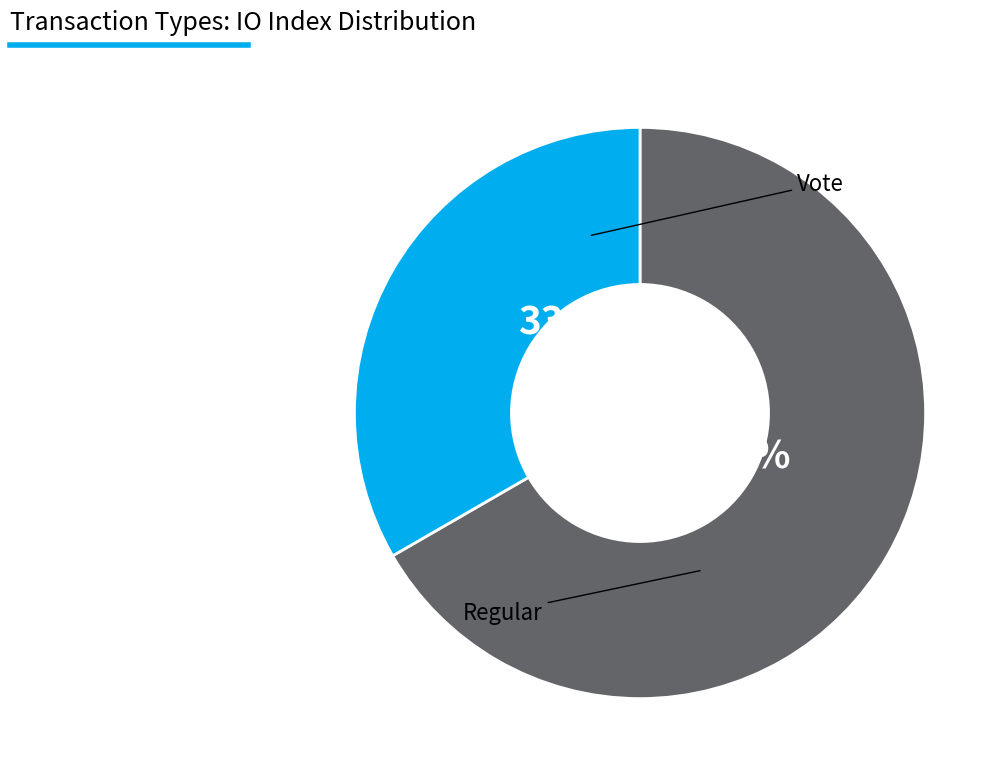

Is there a majority slice in this chart?

Yes